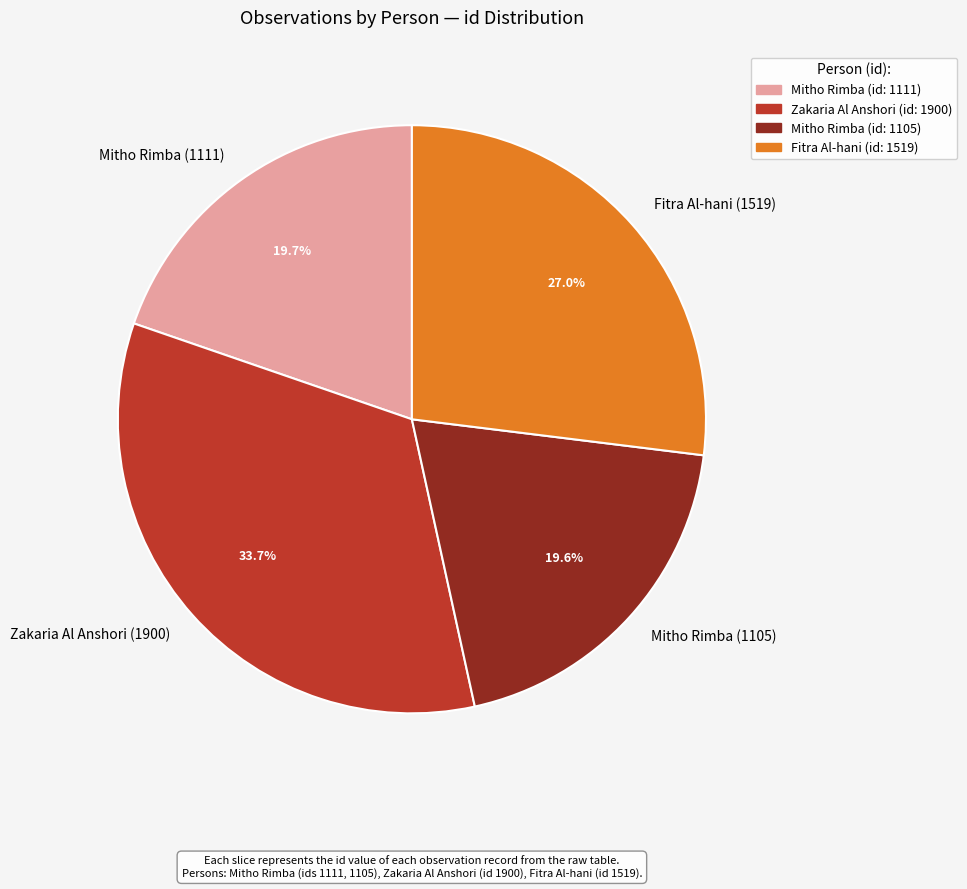

To the nearest percent, what is the difference between the largest and smallest slice percentages?

14%